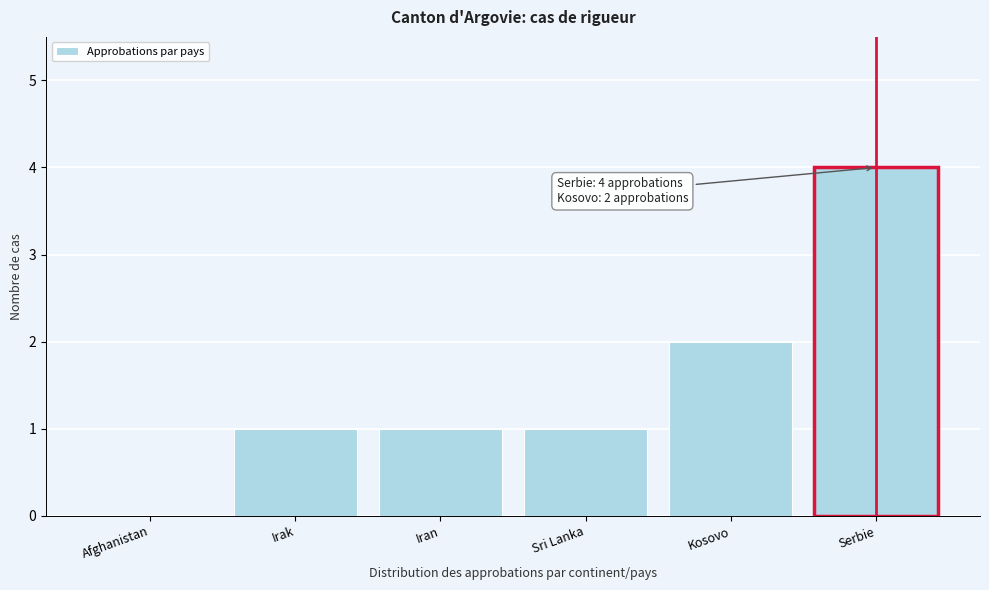

Reading right to left, transcribe all the data shown in this chart.

Serbie=4	Kosovo=2	Sri Lanka=1	Iran=1	Irak=1	Afghanistan=0